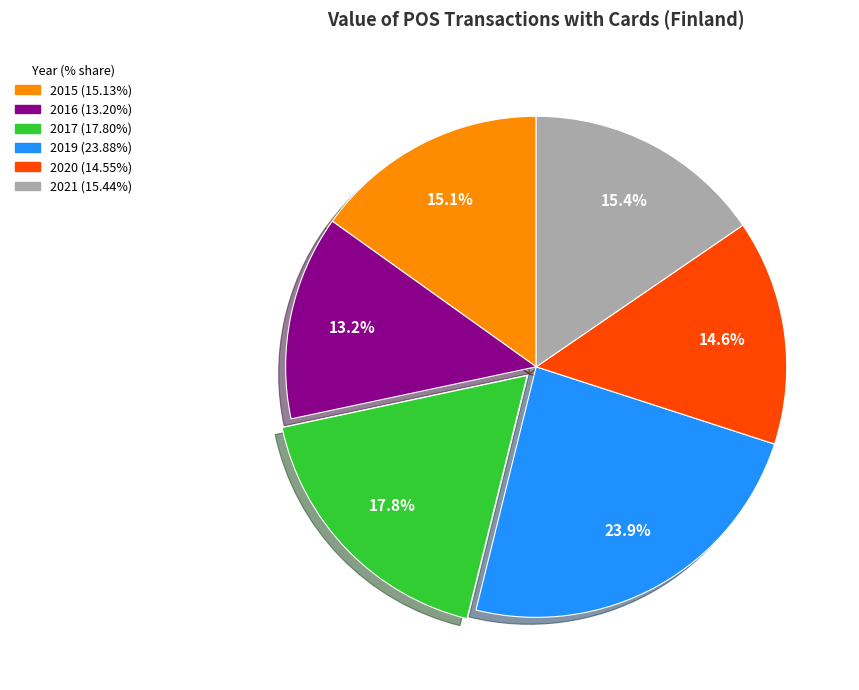

The 2021 slice represents 15% of the pie. True or false?

True